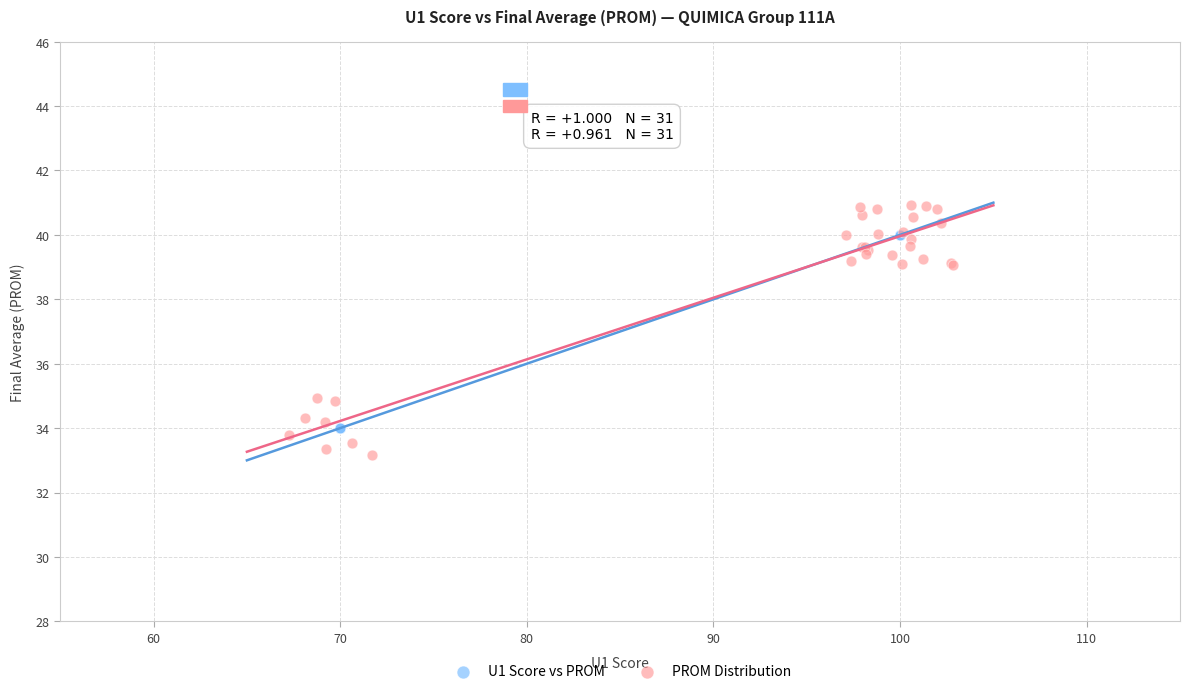

What are all the series names shown in the legend?

U1 Score vs PROM, PROM Distribution